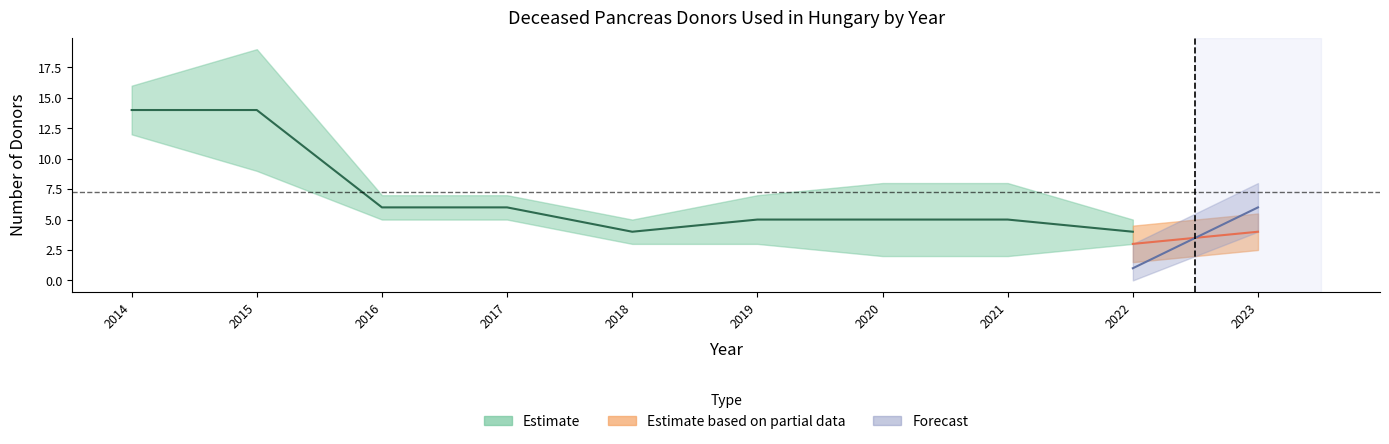

Is it true that 16-55 equals 6 at 2?

True